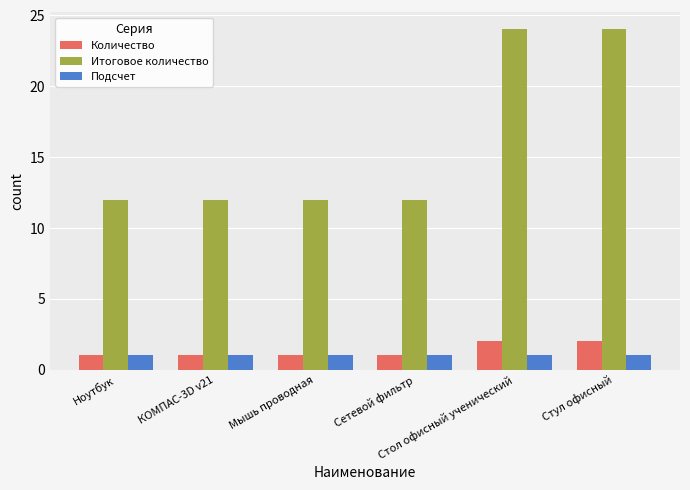

How many Итоговое количество values are between 12 and 24?

6